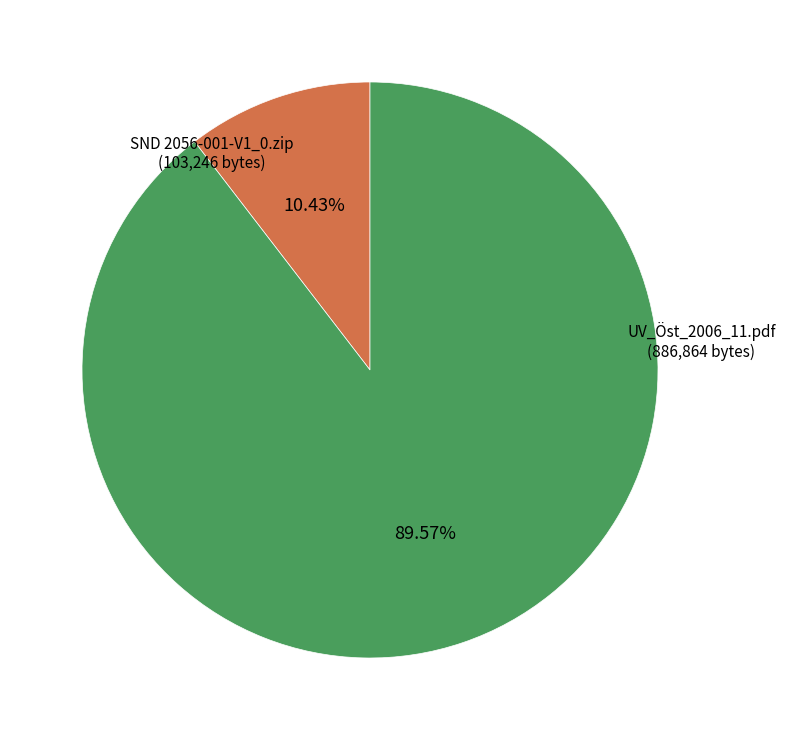

To the nearest percent, what percentage of the pie is UV_Öst_2006_11.pdf?

90%